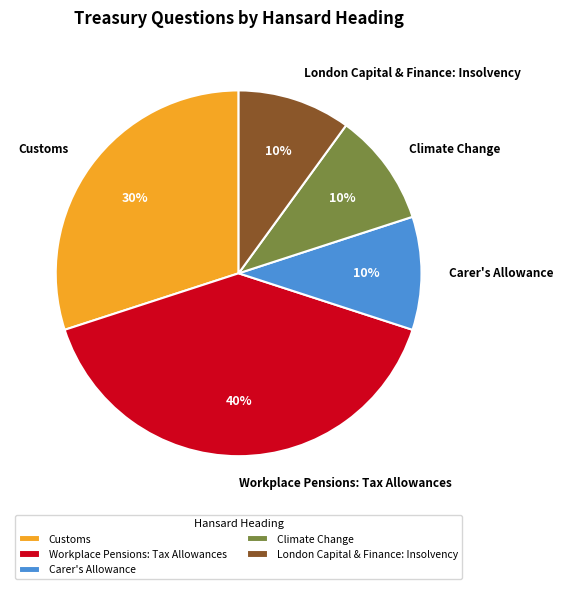

To the nearest percent, what portion does London Capital & Finance: Insolvency represent?

10%